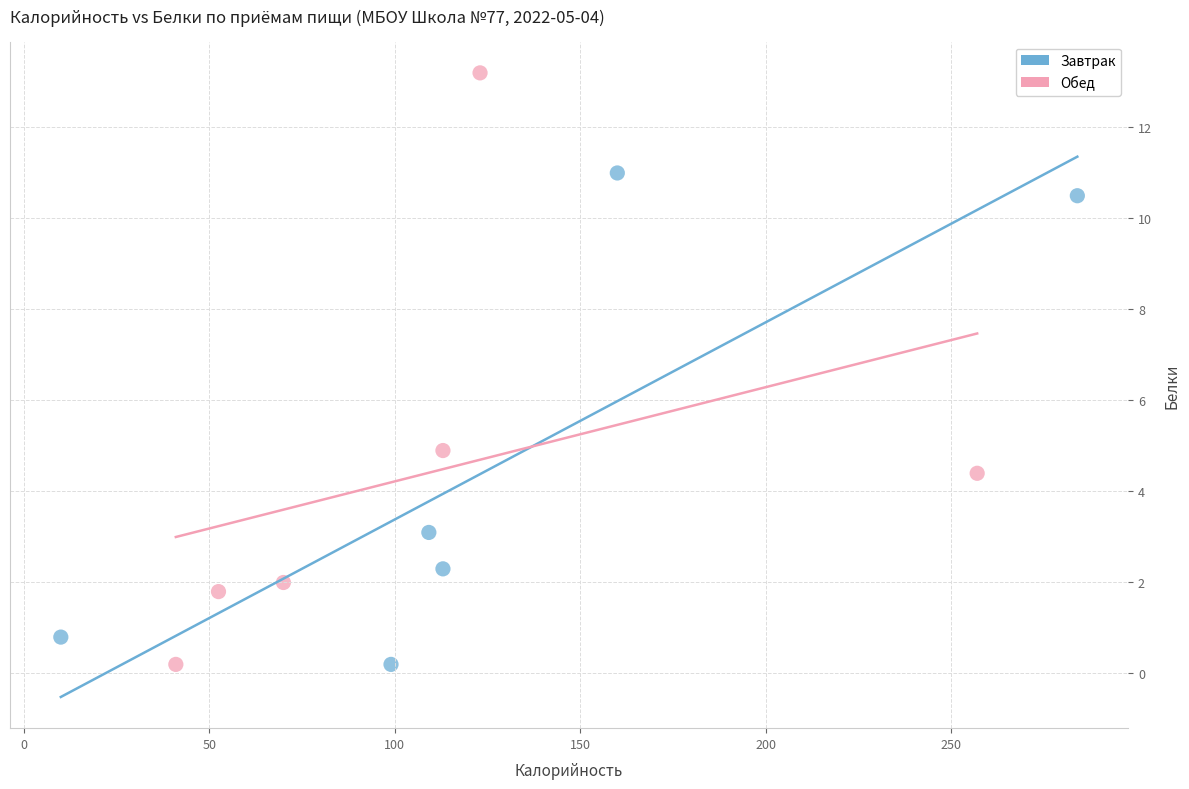

Which series reaches the maximum Y coordinate?

Обед